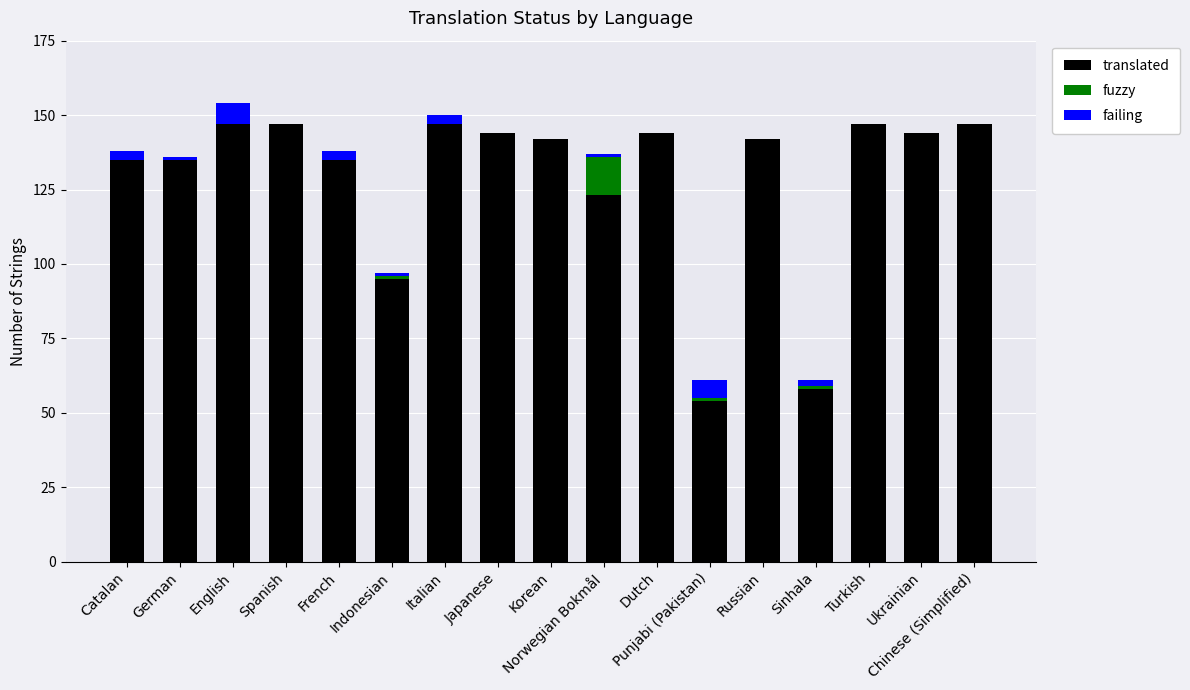

What is the maximum value for translated?

147